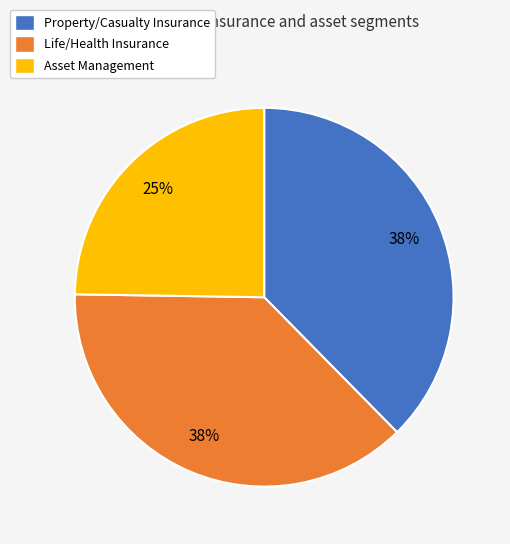

Combined, do Property/Casualty Insurance and Life/Health Insurance account for over 50%?

Yes